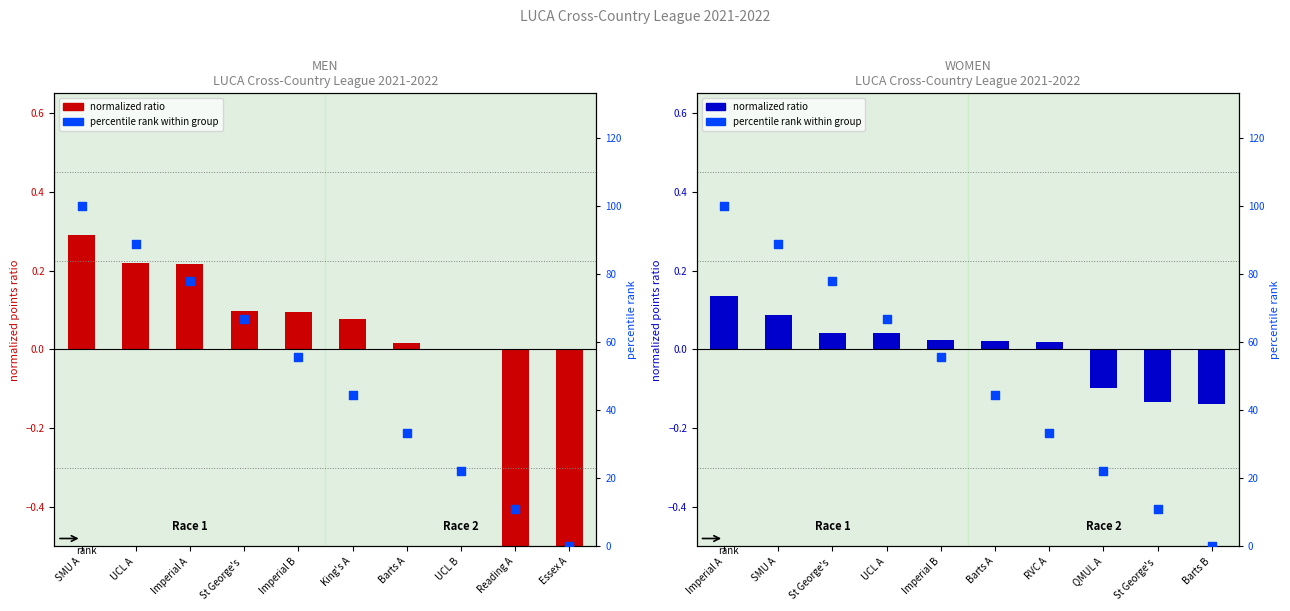

What is the total value across all series at UCL A?

66.7